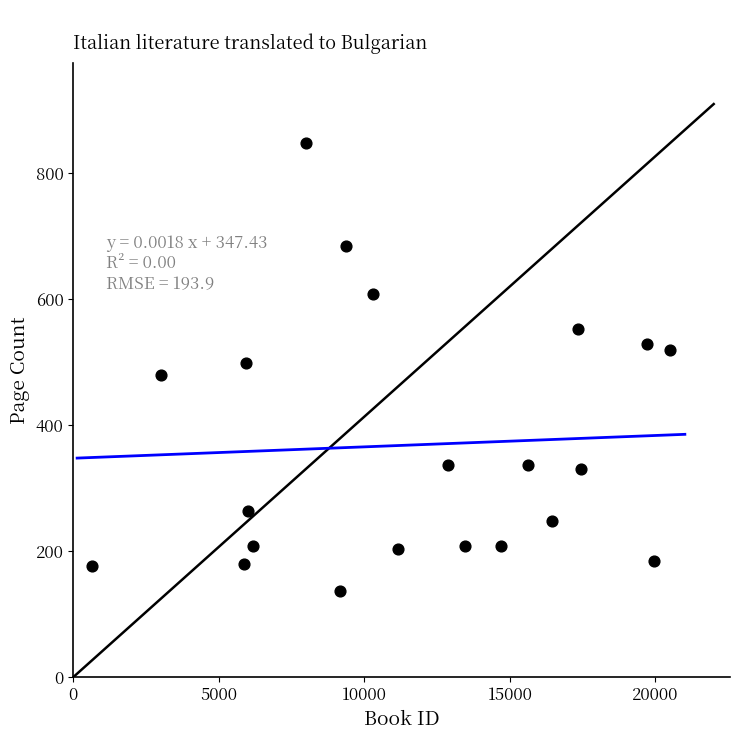

What is the range of X values (max minus min)?

19876